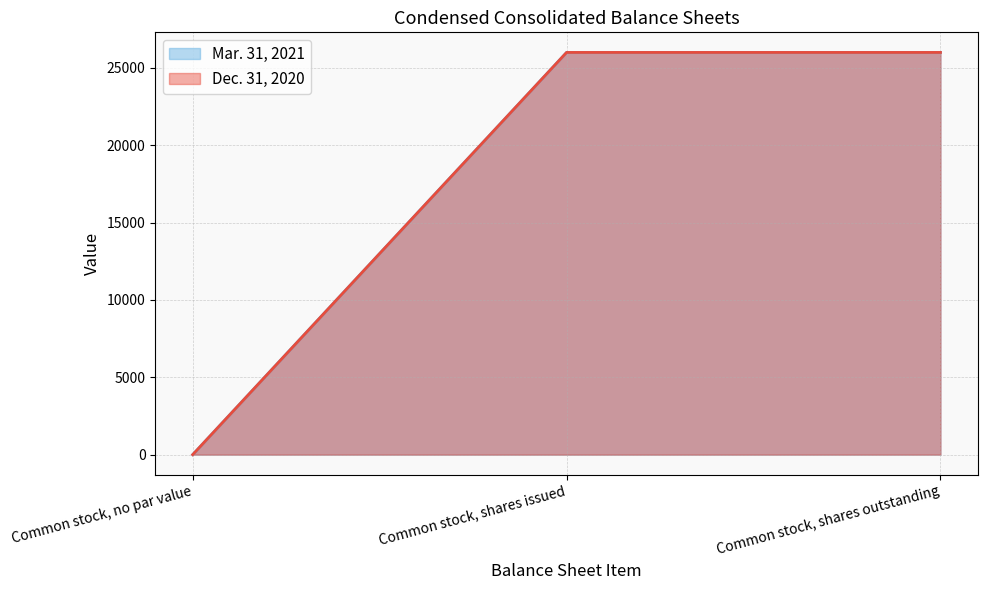

Which category has the highest value in the Dec. 31, 2020 series?

Common stock, shares issued